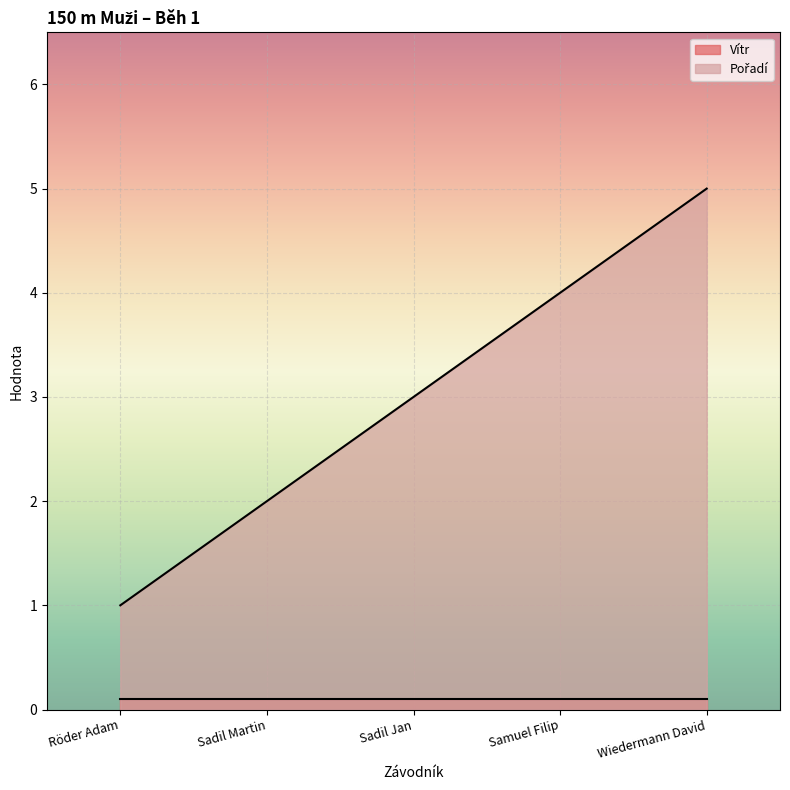

Does the chart display data point markers on the line(s)?

No